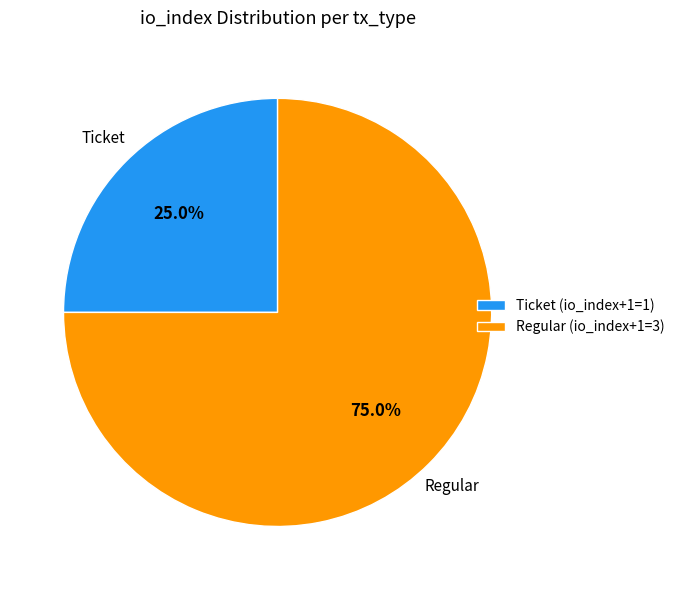

To the nearest percent, what is the difference between the largest and smallest slice percentages?

50%